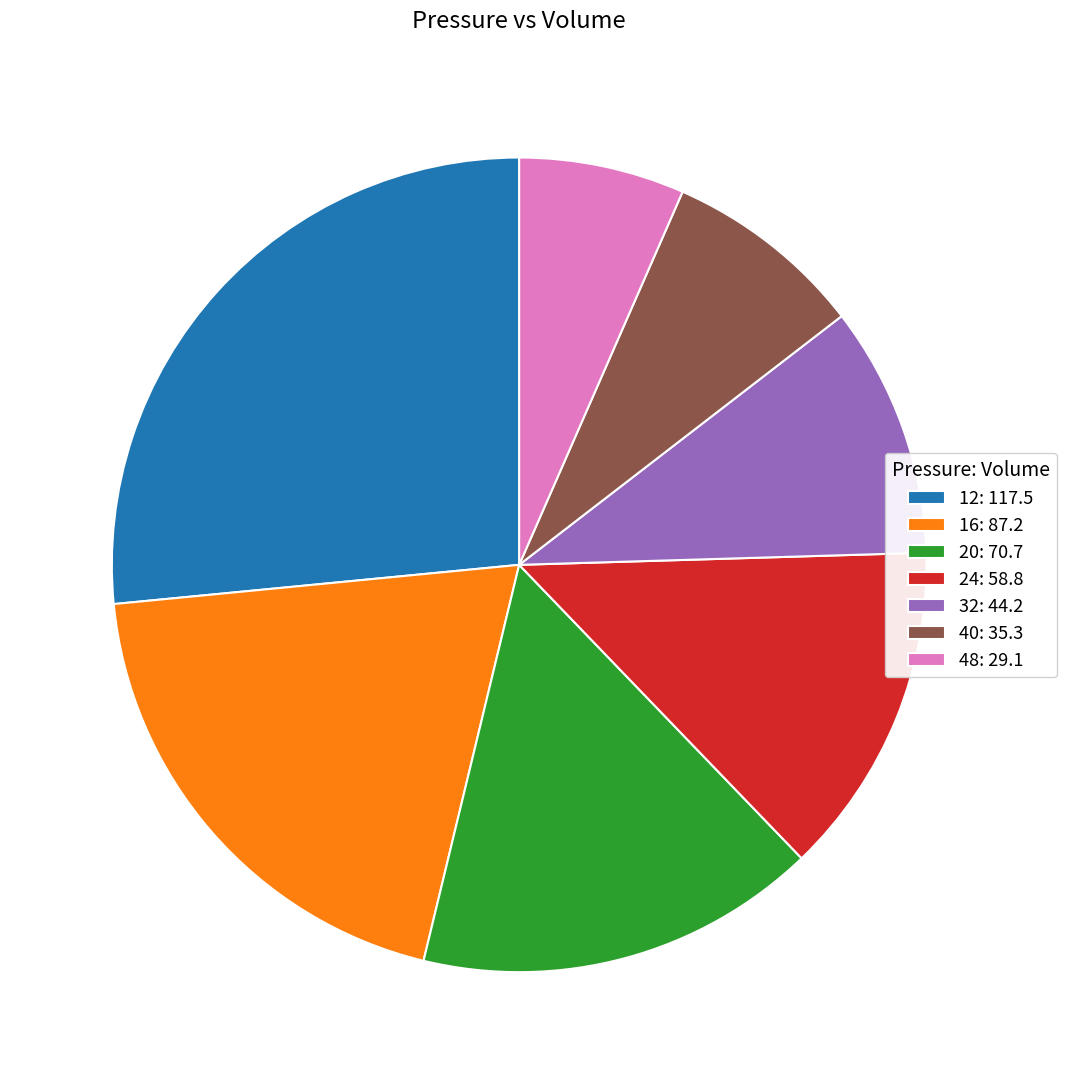

Is the sum of 32: 44.2 and 20: 70.7 greater than half?

No